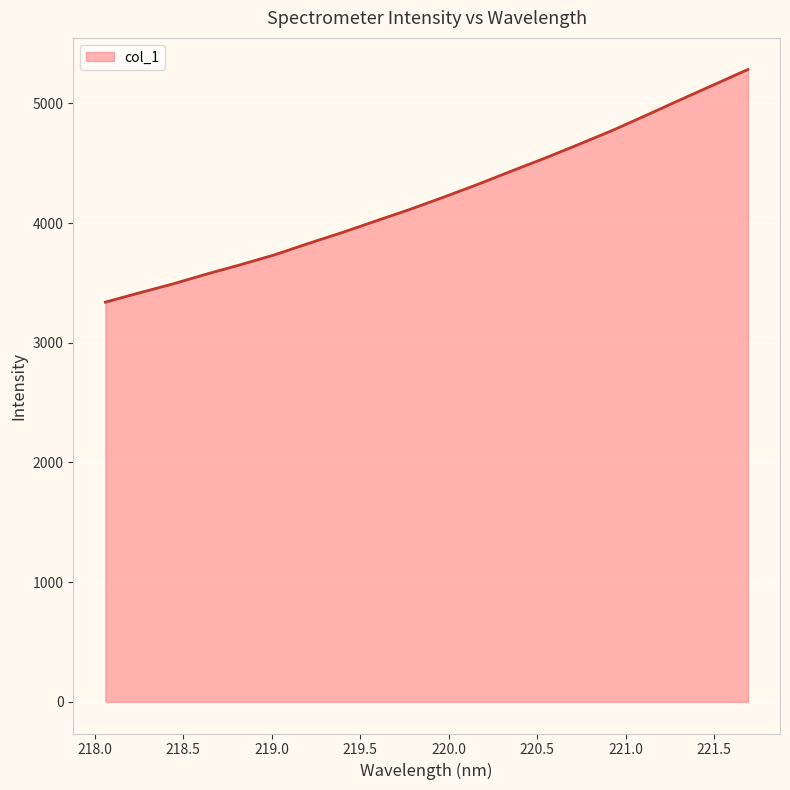

What is the maximum value shown in the chart?

5283.3